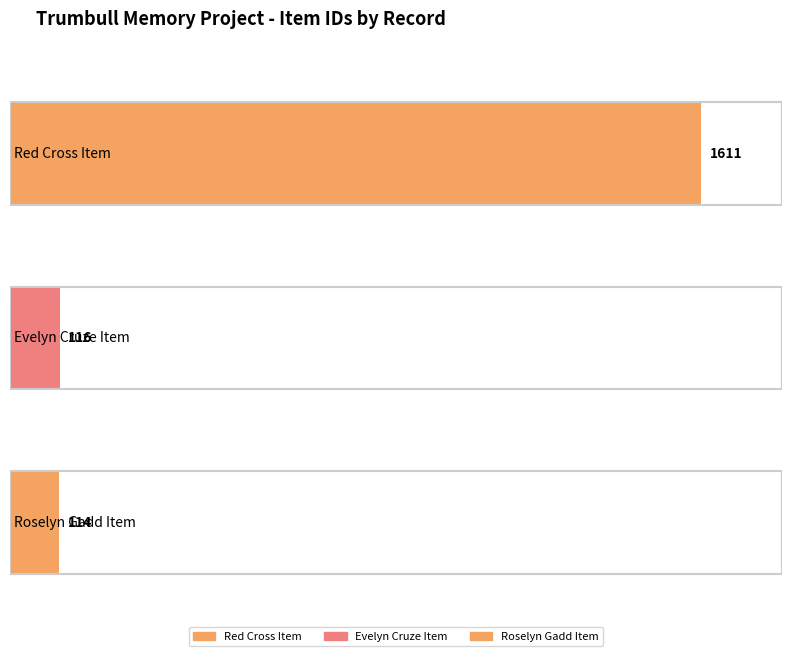

Reading right to left, list all the values displayed in this chart.

114	116	1611